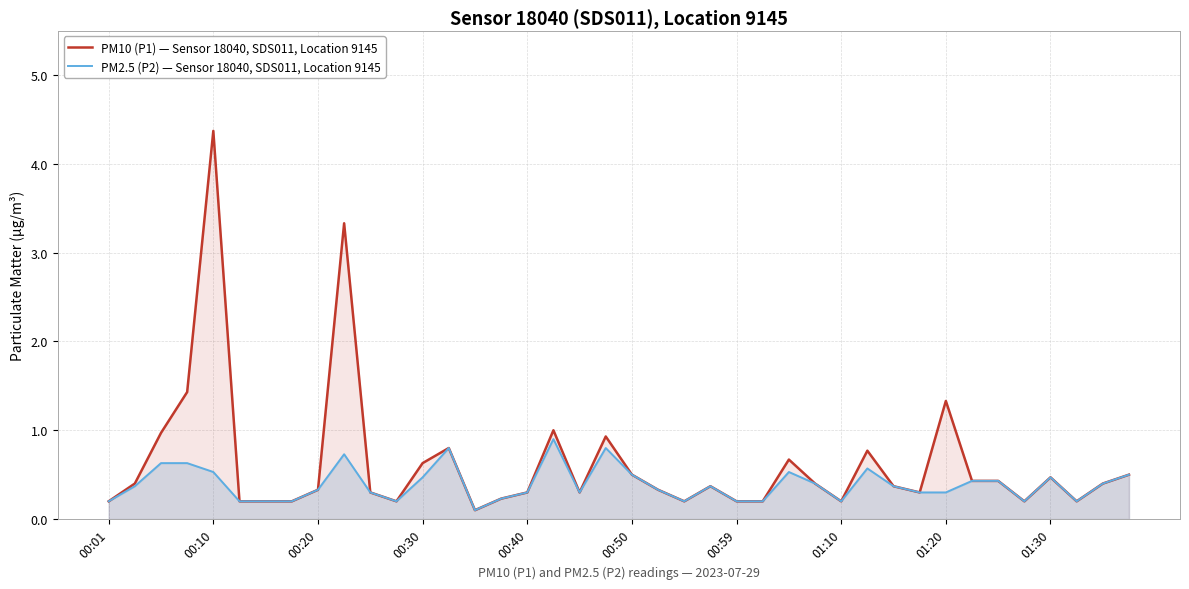

List the series in order of their peak value, highest first.

PM10 (P1) — Sensor 18040, SDS011, Location 9145, PM2.5 (P2) — Sensor 18040, SDS011, Location 9145